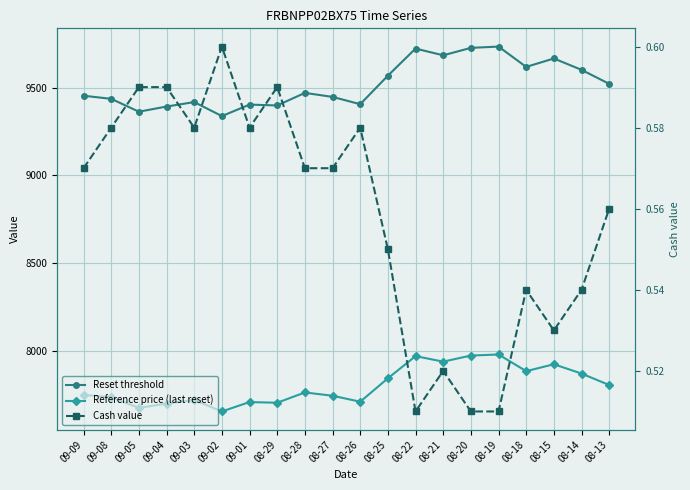

What are all the series names shown in the legend?

Reset threshold, Reference price (last reset), Cash value